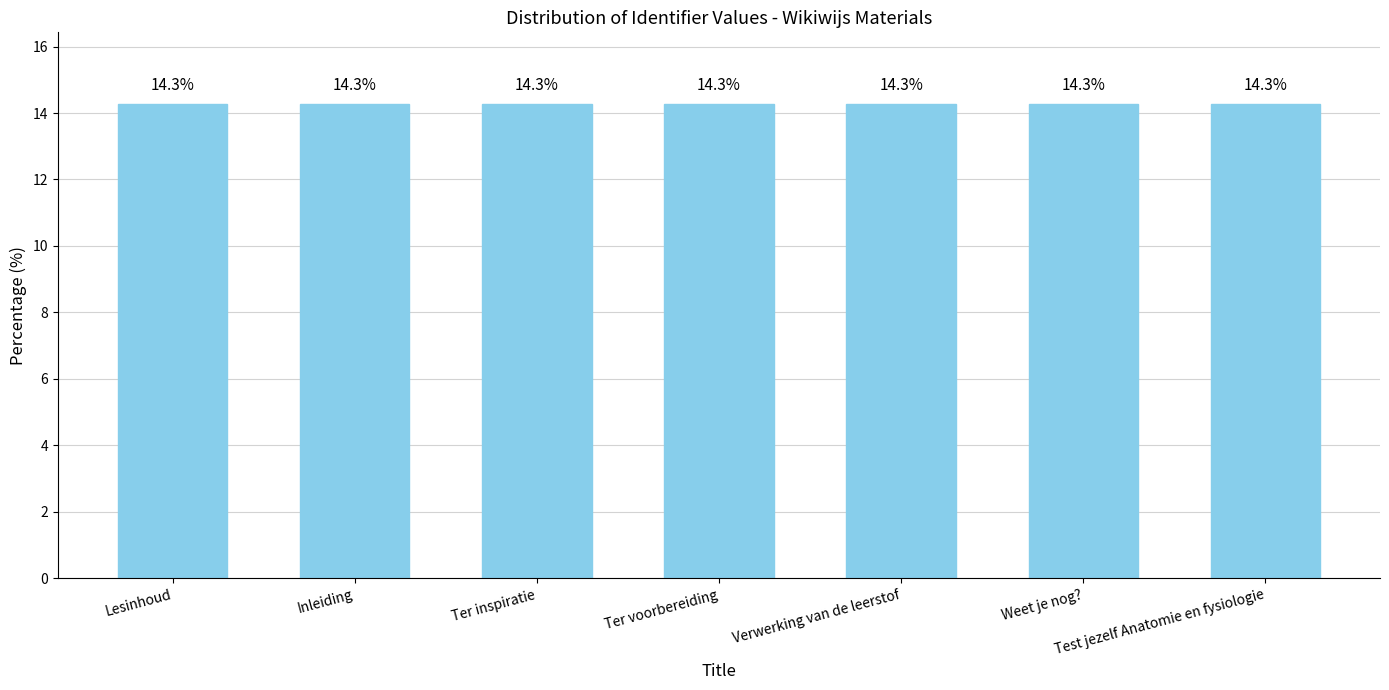

What is the minimum value shown in the chart?

14.3